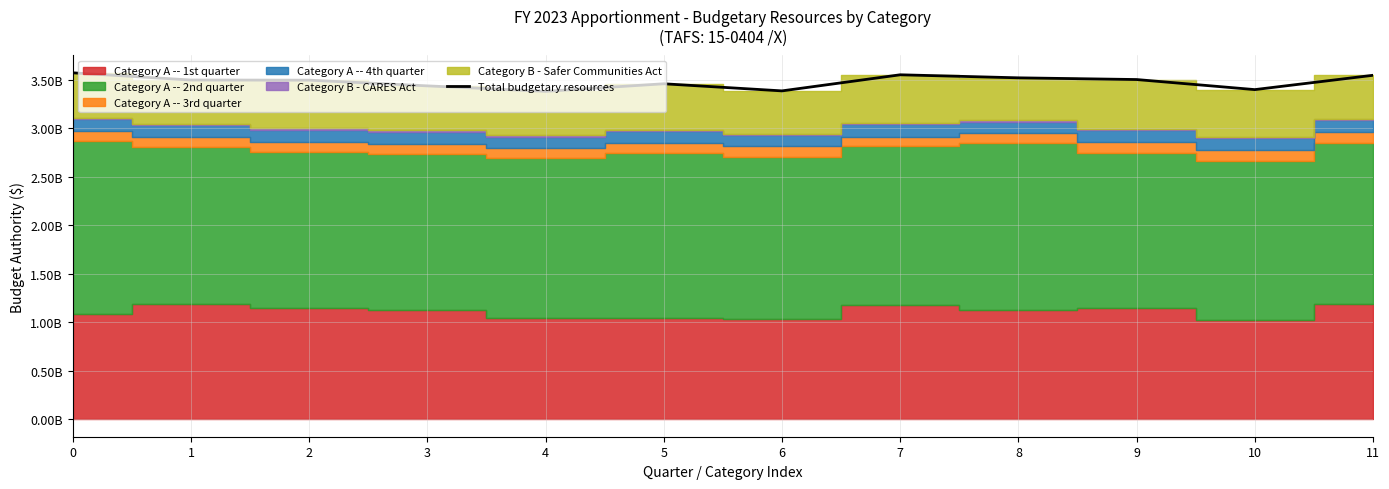

Approximately how many times larger is the value at 9 compared to 1?

1.0